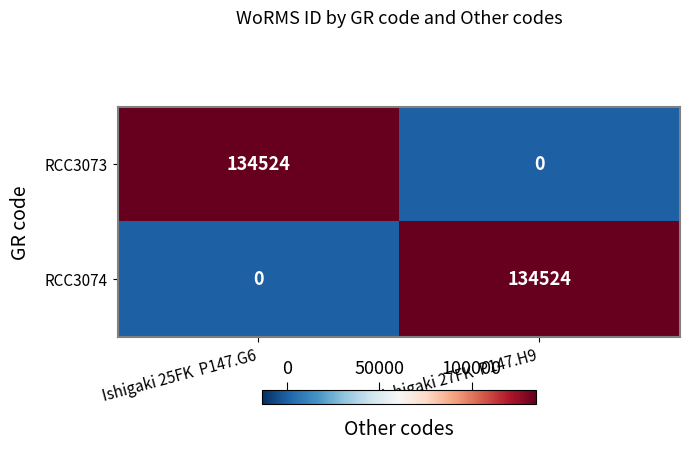

Reading left to right, what are all the values shown in this chart?

RCC3073: Ishigaki 25FK  P147.G6=134524	Ishigaki 27FK  P147.H9=0
RCC3074: Ishigaki 25FK  P147.G6=0	Ishigaki 27FK  P147.H9=134524